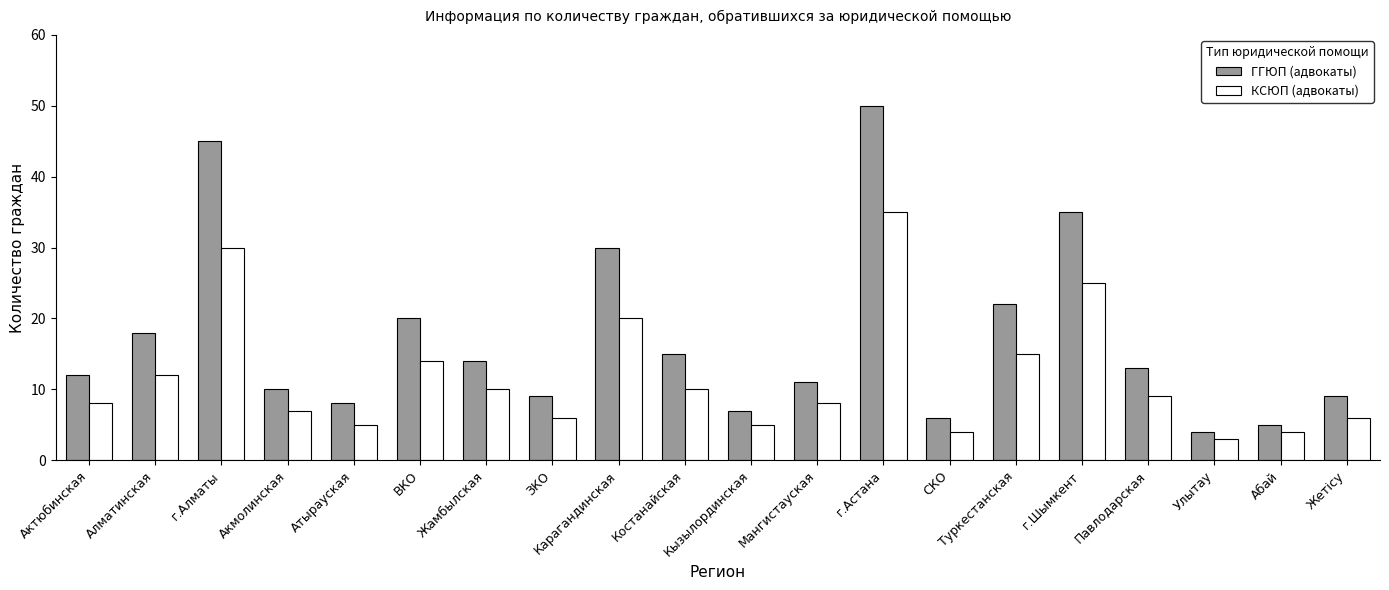

What is the difference between the maximum and minimum values in the КСЮП (адвокаты) series?

32